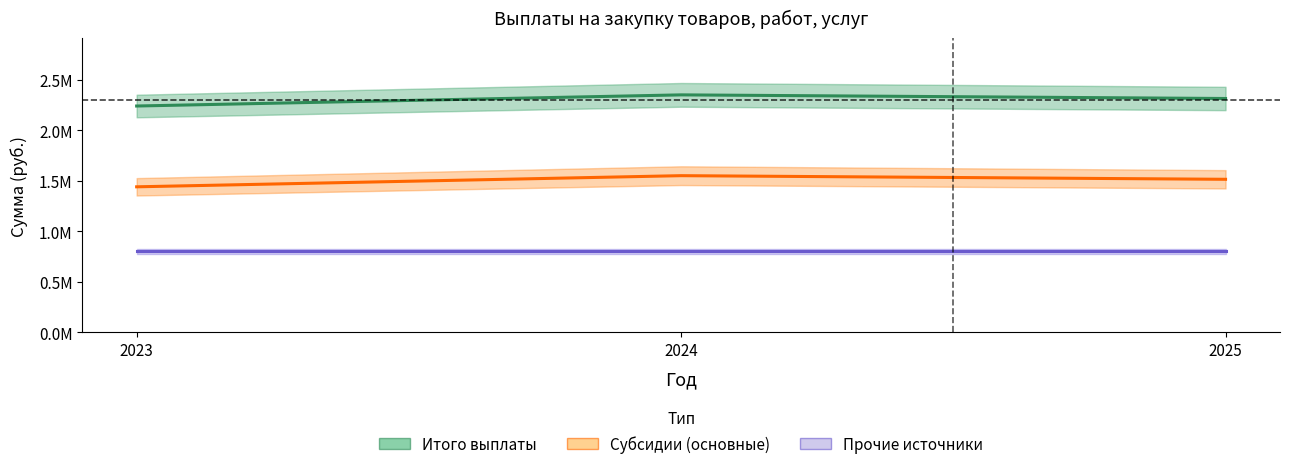

Between 2024 and 2025, which series saw the biggest shift?

Итого выплаты